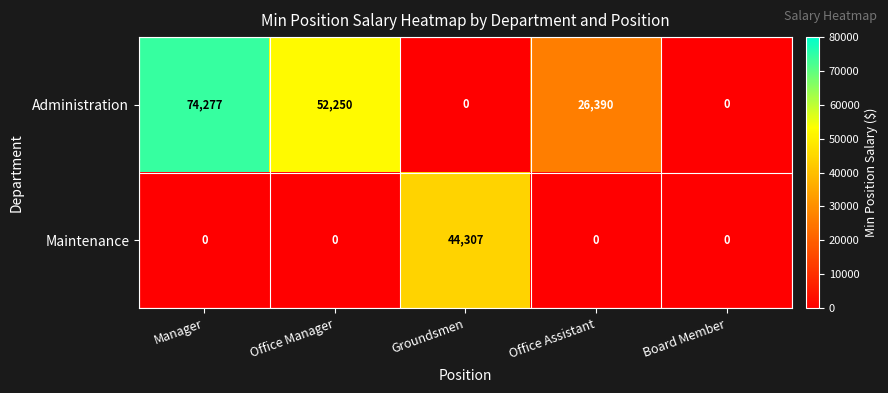

Reading left to right, list all the values displayed in this chart.

Administration: Manager=74277	Office Manager=52250	Groundsmen=0	Office Assistant=26390	Board Member=0
Maintenance: Manager=0	Office Manager=0	Groundsmen=44307	Office Assistant=0	Board Member=0